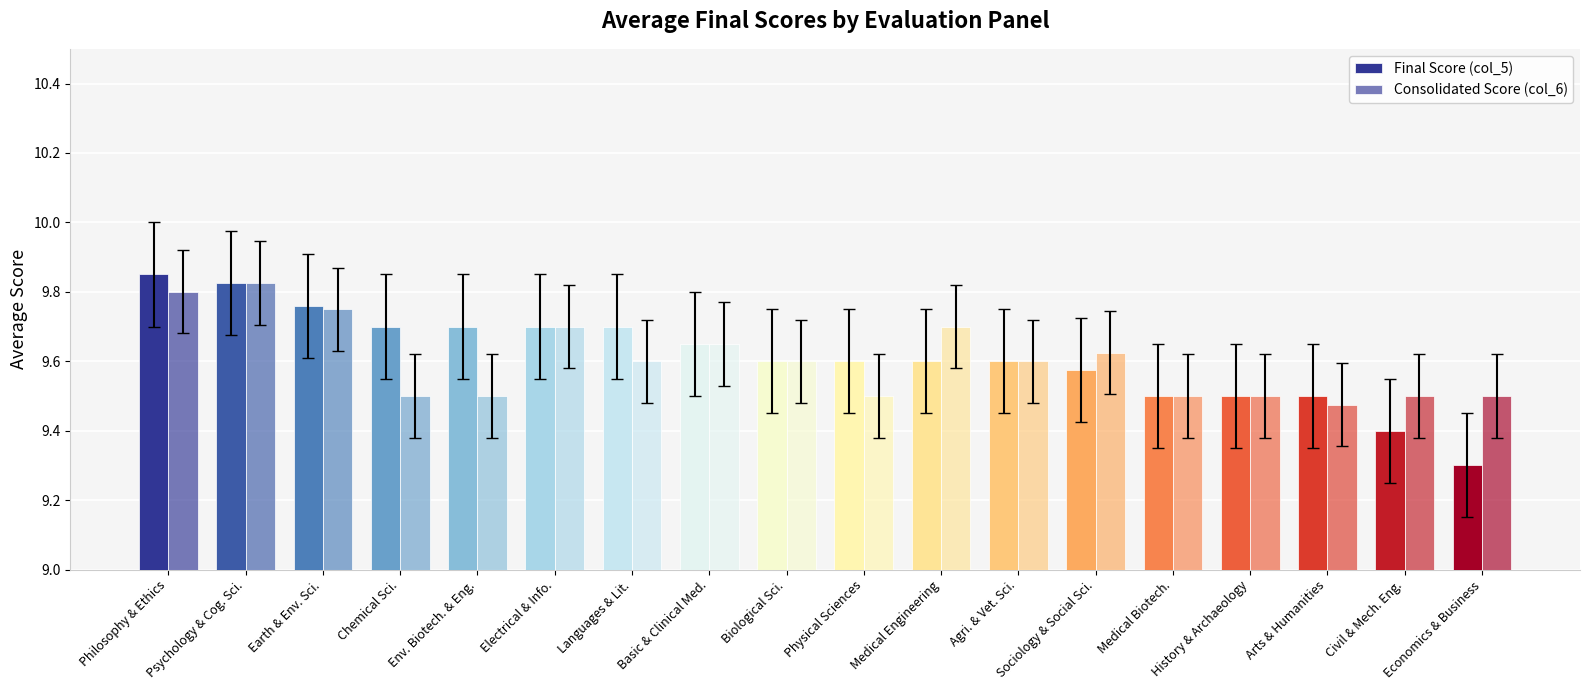

What is the difference between the maximum and minimum values in the Consolidated Score (col_6) series?

0.3